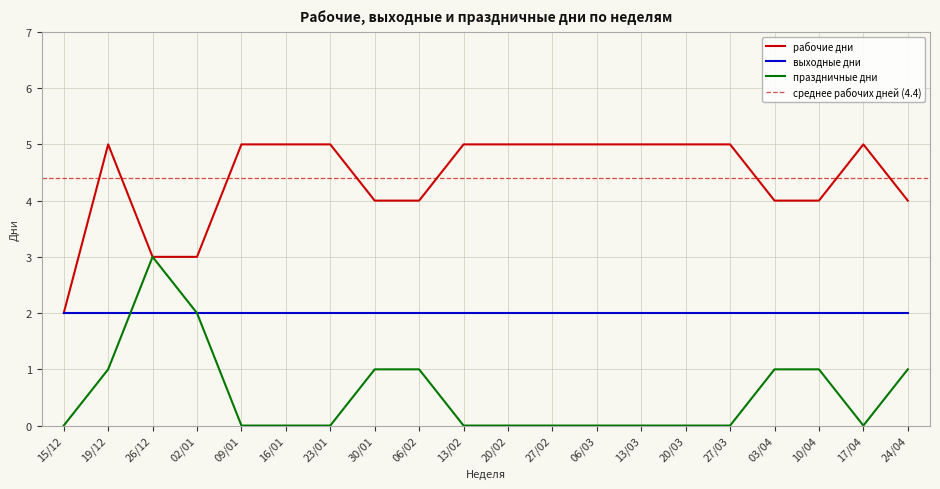

True or false: праздничные дни has a value of 0 at 02/01.

False